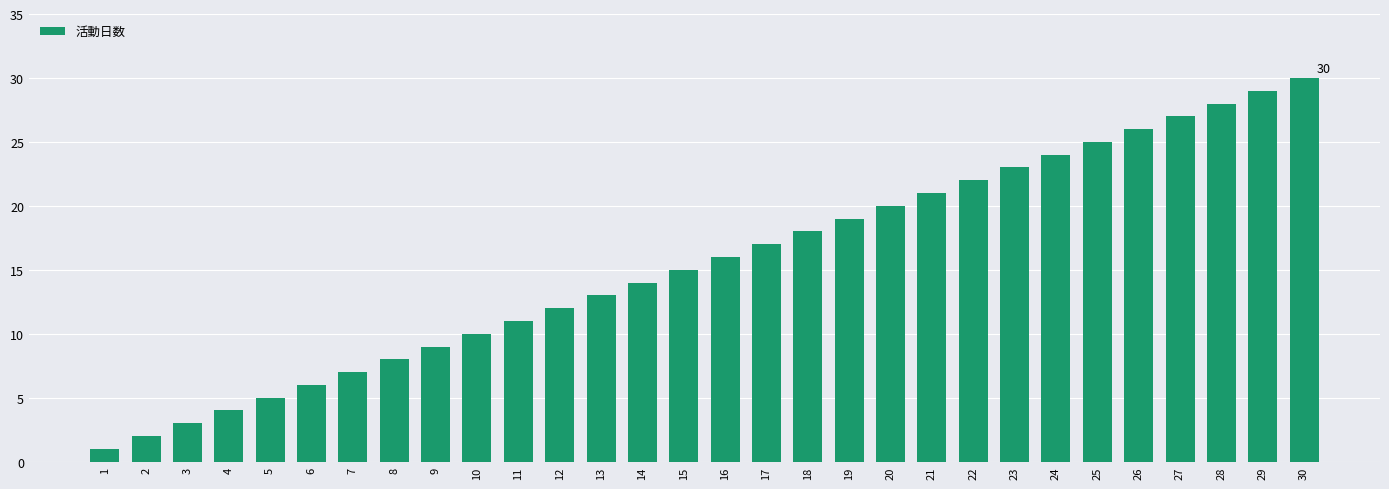

List the labels in order of value, smallest first.

1, 2, 3, 4, 5, 6, 7, 8, 9, 10, 11, 12, 13, 14, 15, 16, 17, 18, 19, 20, 21, 22, 23, 24, 25, 26, 27, 28, 29, 30